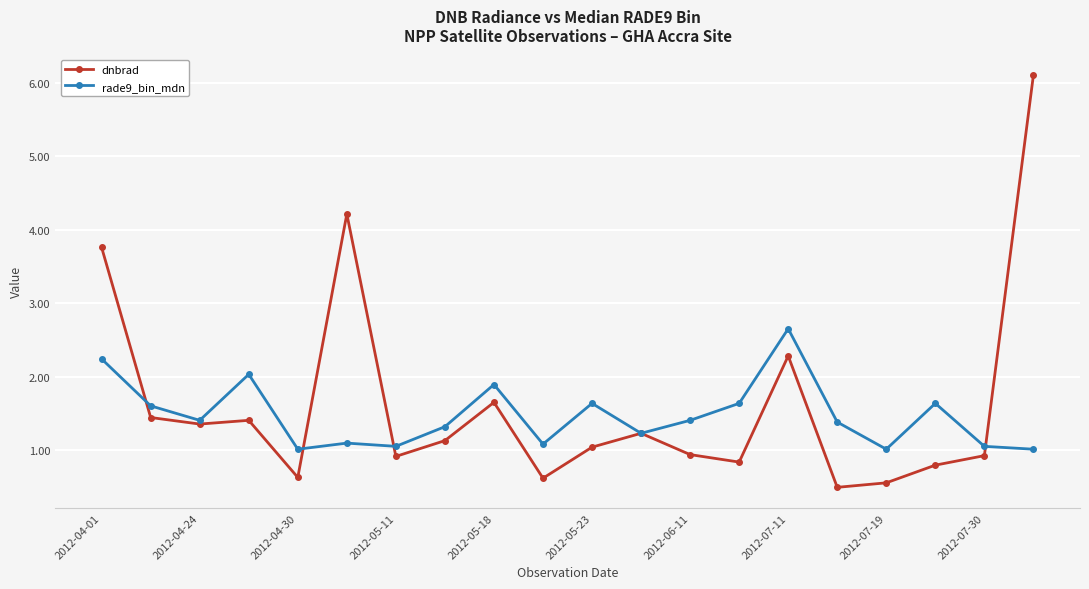

What is the maximum value shown in the chart?

6.1